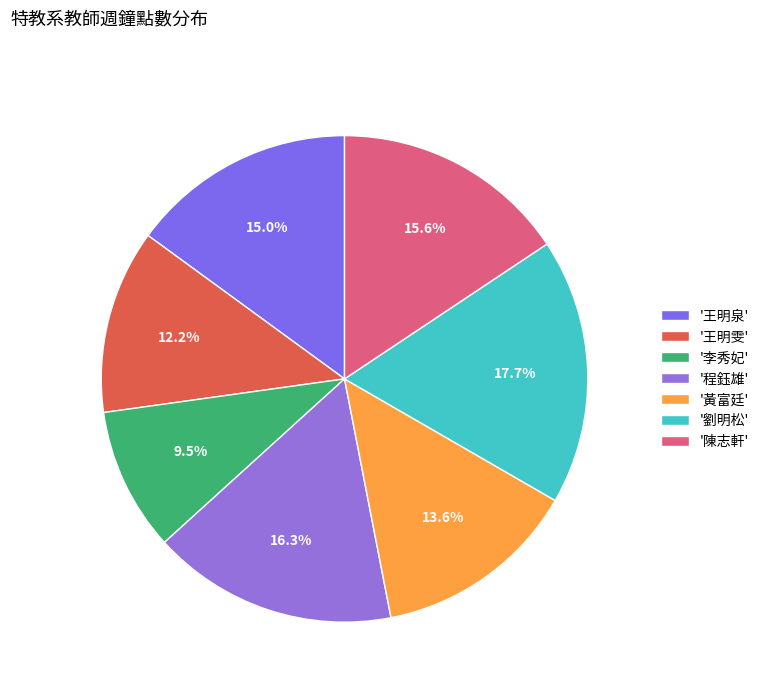

How many segments does this pie chart have?

7